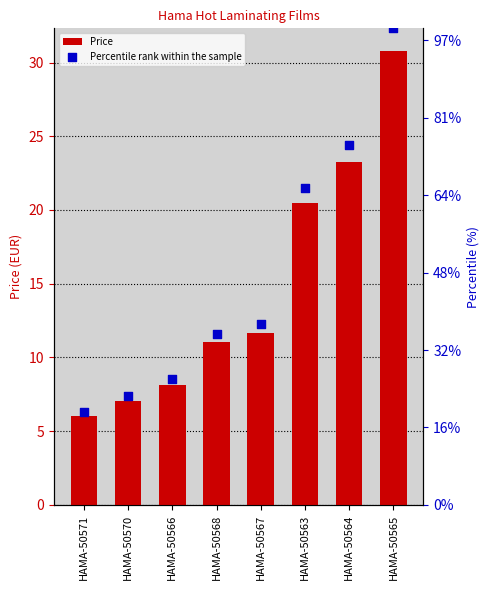

At which category is the sum across all series the highest?

HAMA-50565